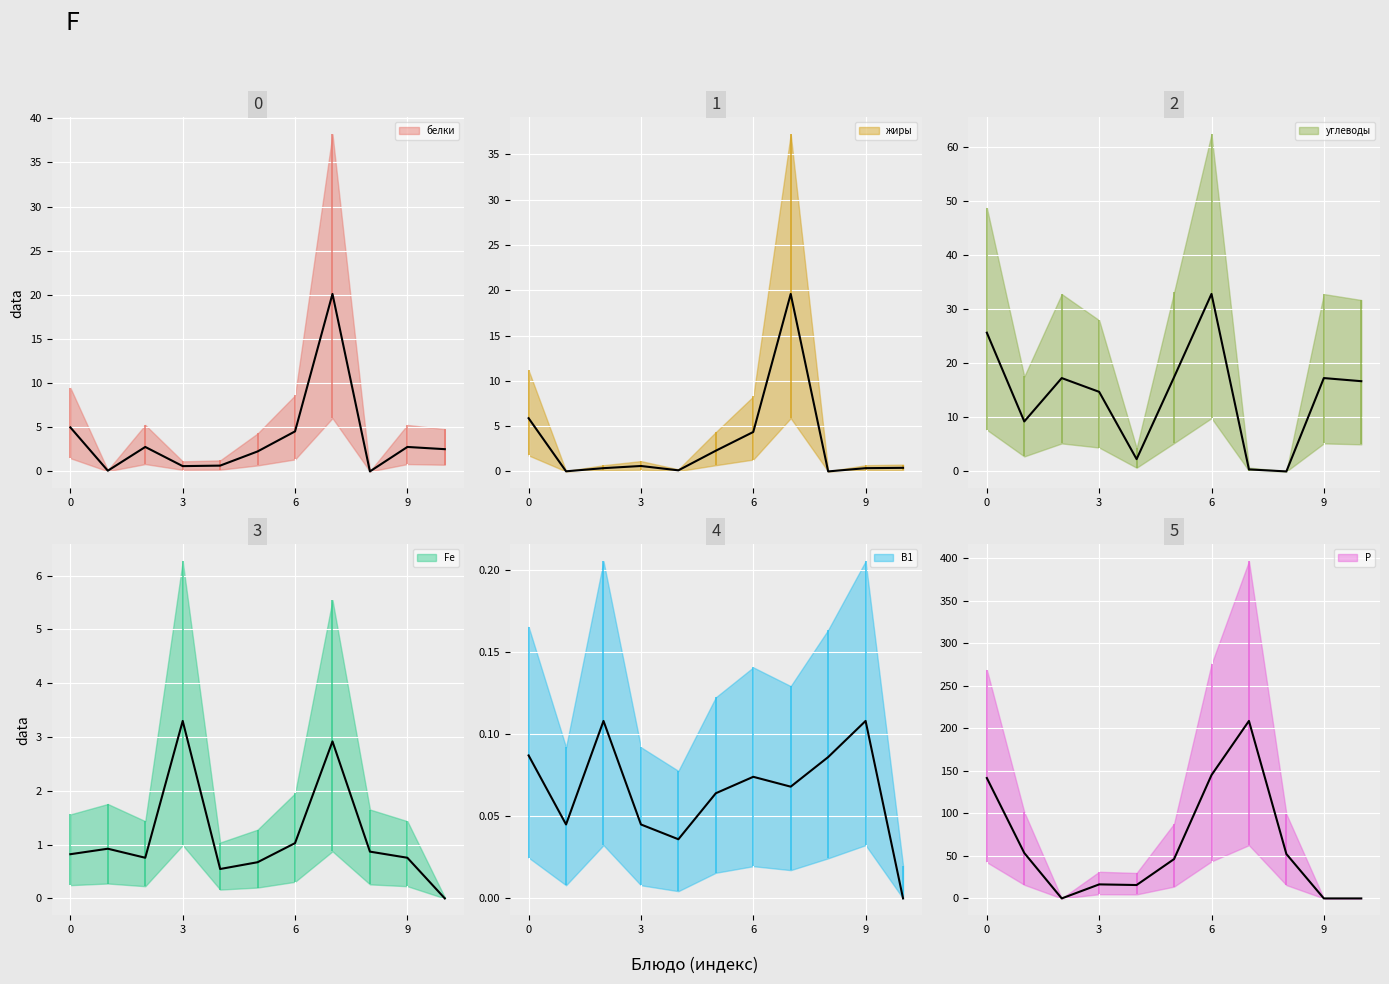

True or false: жиры and углеводы cross at least once.

True